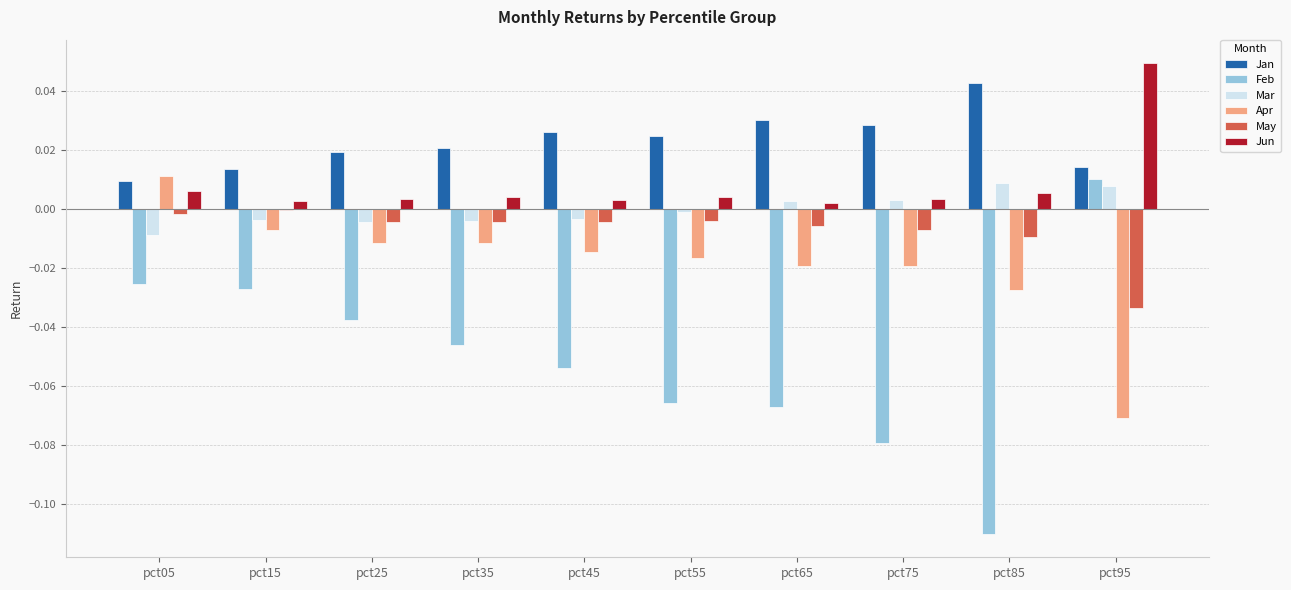

The Jan series shows 0.0 at pct25. True or false?

True